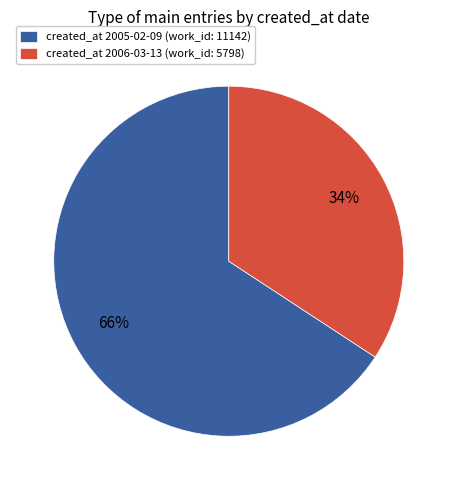

What is the smallest slice in the pie chart?

created_at 2006-03-13 (work_id: 5798)